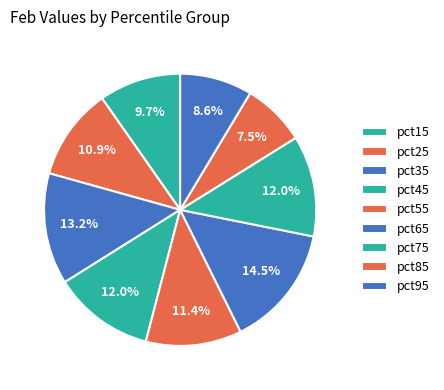

Is the sum of pct25 and pct95 greater than half?

No